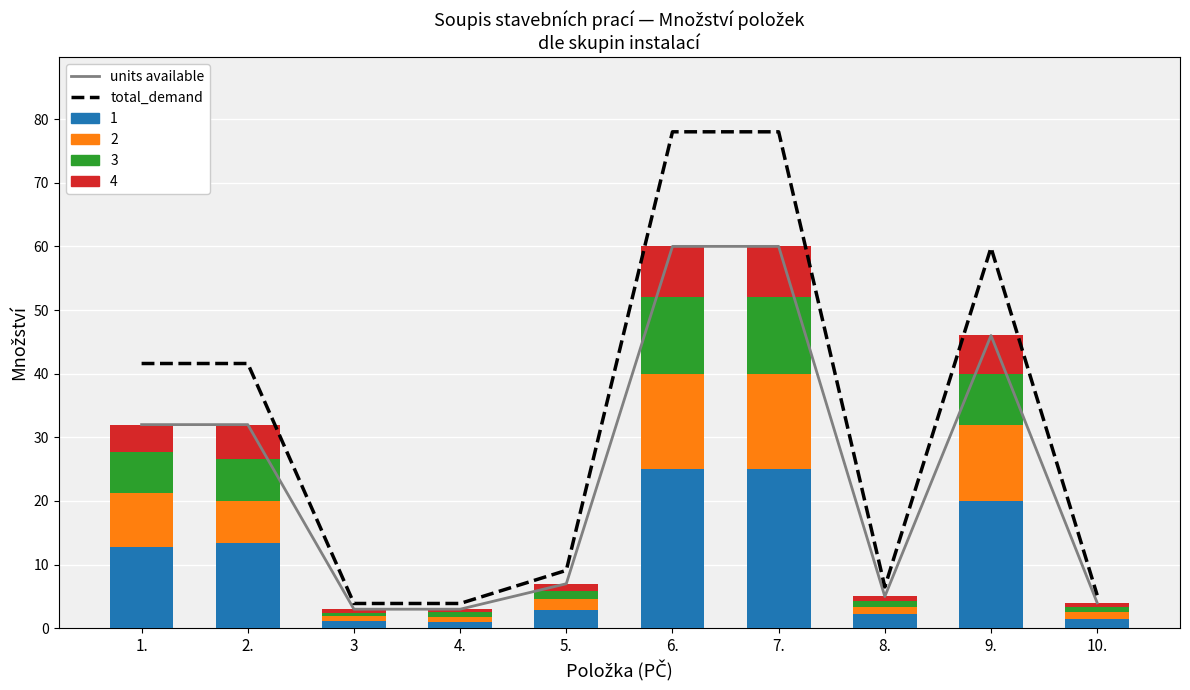

What is the difference between the second highest and minimum values in the units available series?

57.0